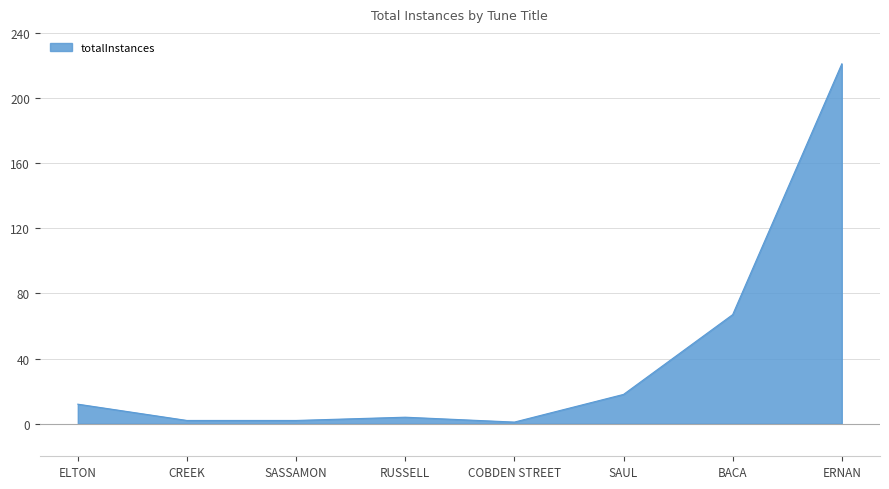

What is the greatest value displayed?

221